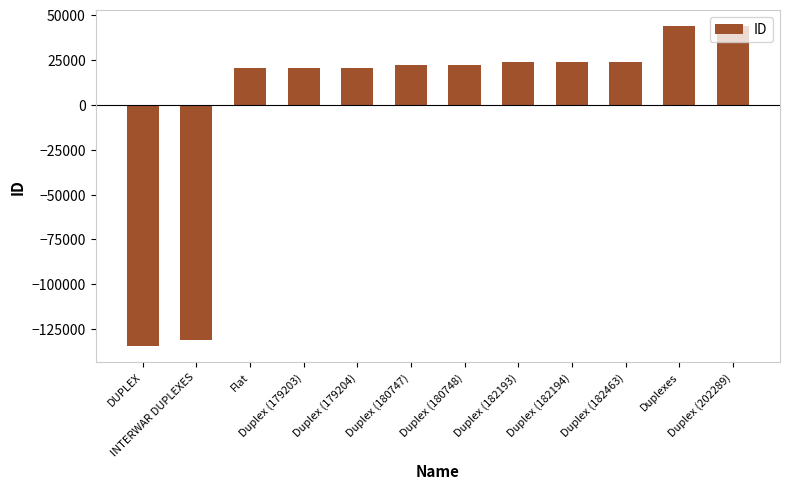

What is the label of the 5th bar from the right?

Duplex (182193)